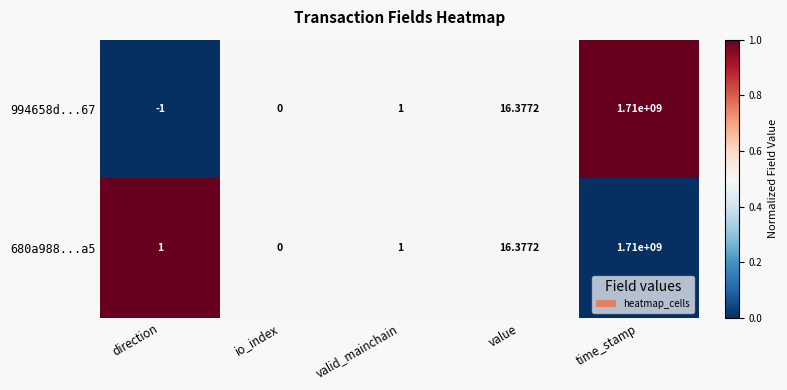

Which category has the lowest value in the 994658d...67 series?

direction